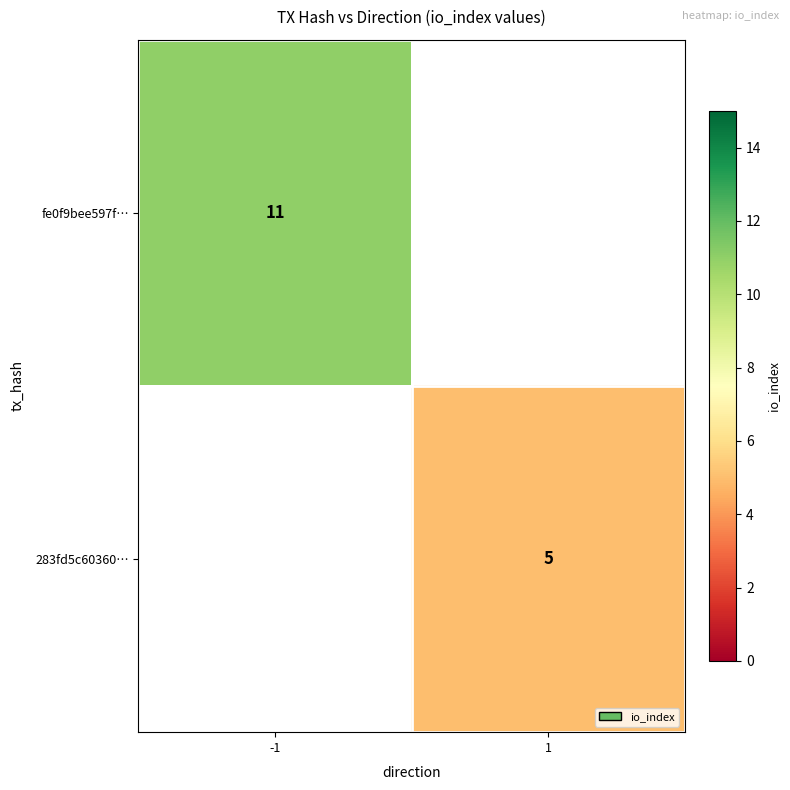

What is the greatest value displayed?

11.0